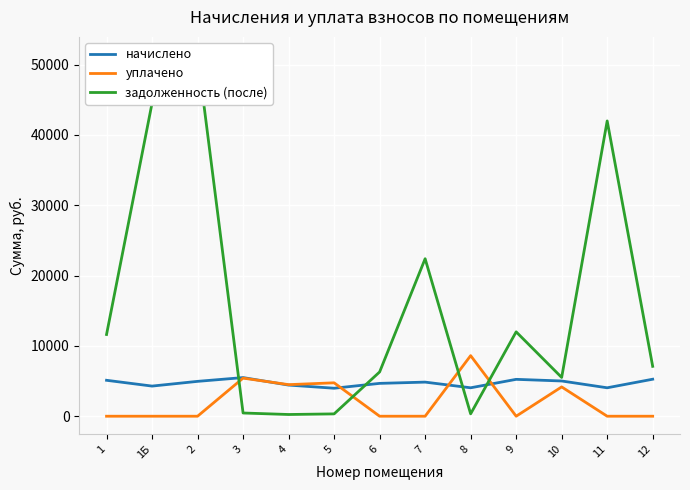

At which category does начислено reach its first local valley?

1Б